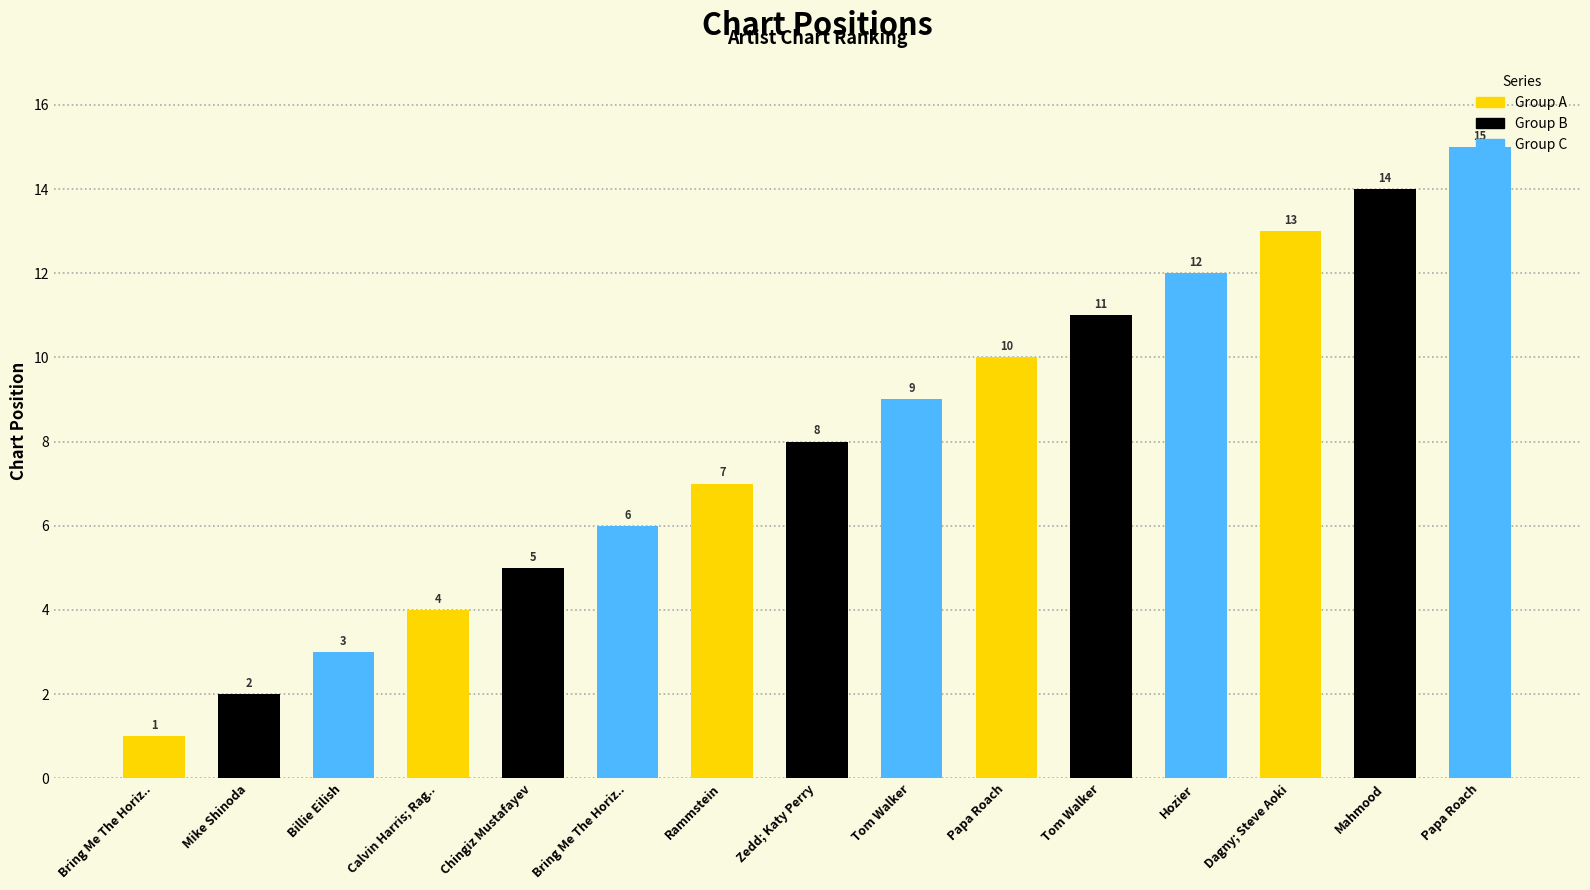

Reading left to right, list all the values displayed in this chart.

1	2	3	4	5	6	7	8	9	10	11	12	13	14	15